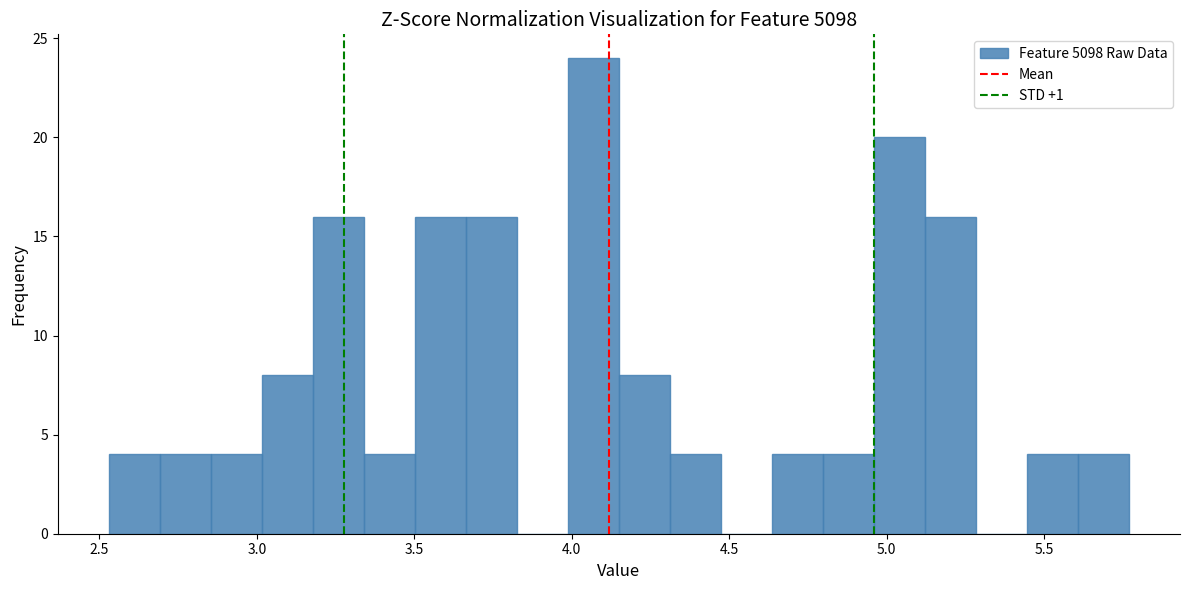

Around what value on the x-axis is the tallest bar? Give the approximate position of its centre, as read against the axis.

4.05